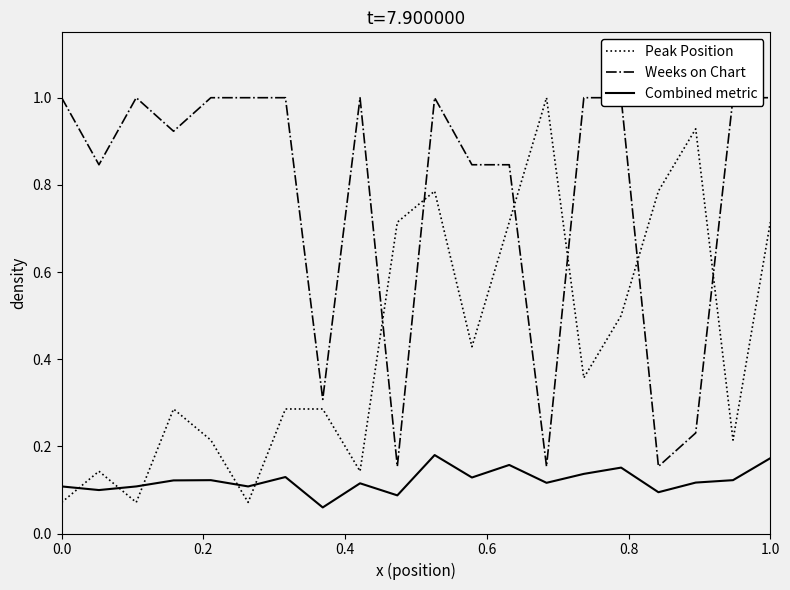

Rank the series by their maximum value, from lowest to highest.

Combined metric, Peak Position, Weeks on Chart